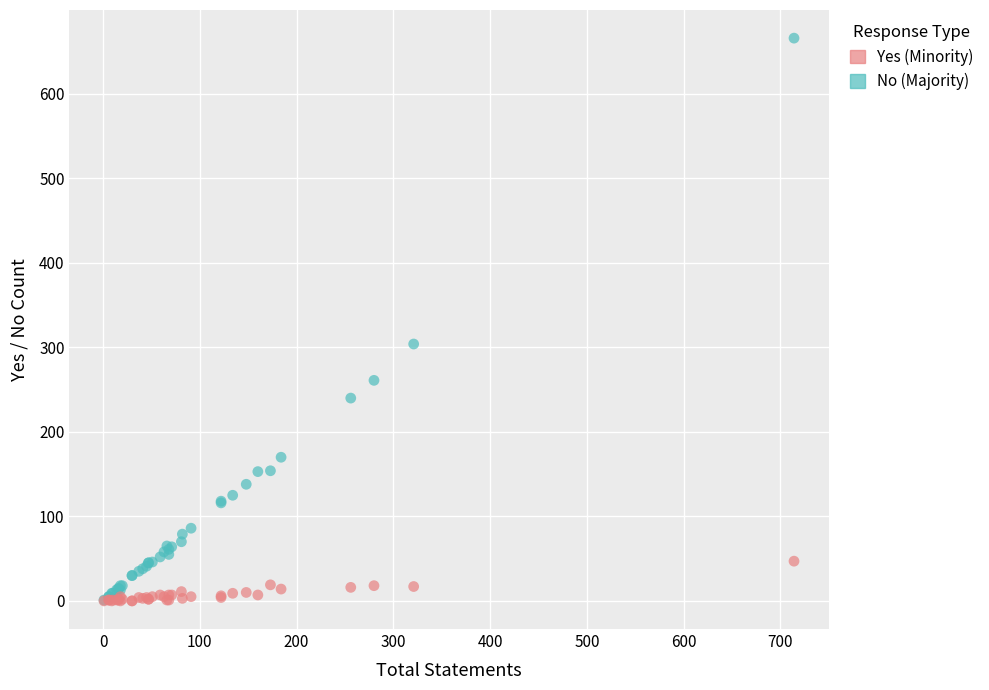

Across all series, what Y value is closest to 333?

304